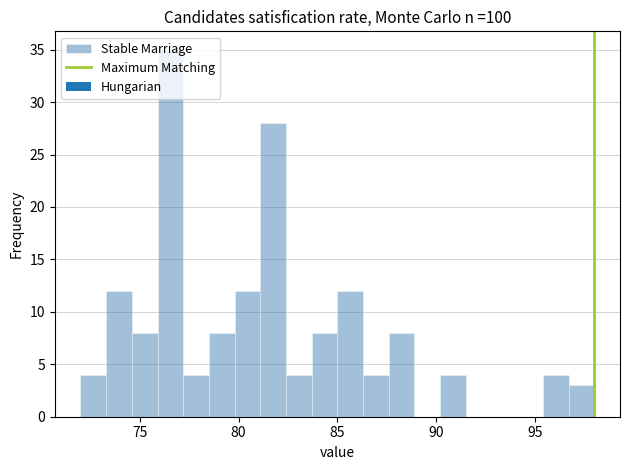

Read against the x-axis, roughly where is the centre of the tallest bar?

76.5